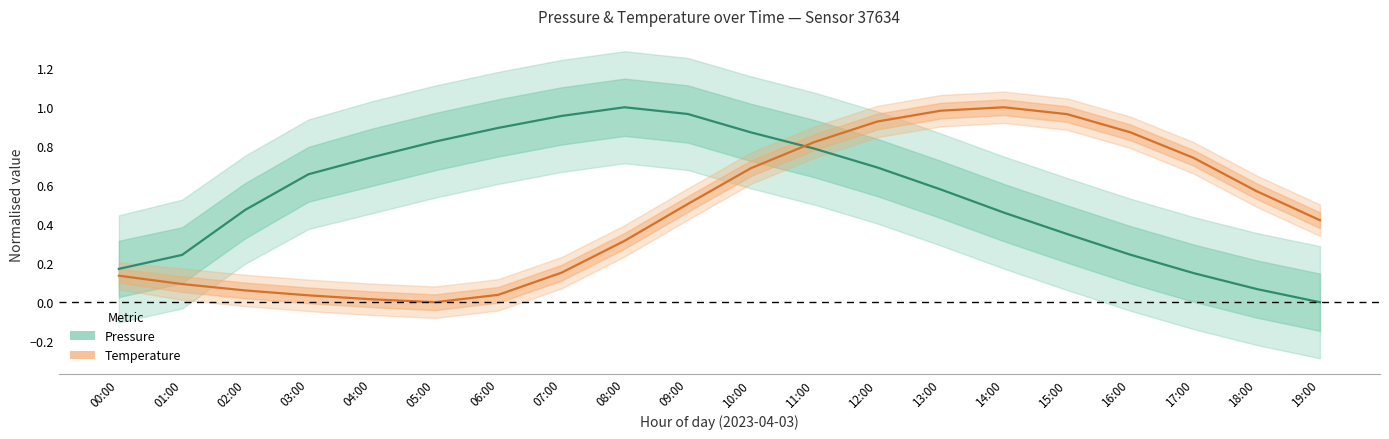

Rank the categories by Temperature (normalised) value from highest to lowest.

14:00, 13:00, 15:00, 12:00, 16:00, 11:00, 17:00, 10:00, 18:00, 09:00, 19:00, 08:00, 07:00, 00:00, 01:00, 02:00, 06:00, 03:00, 04:00, 05:00